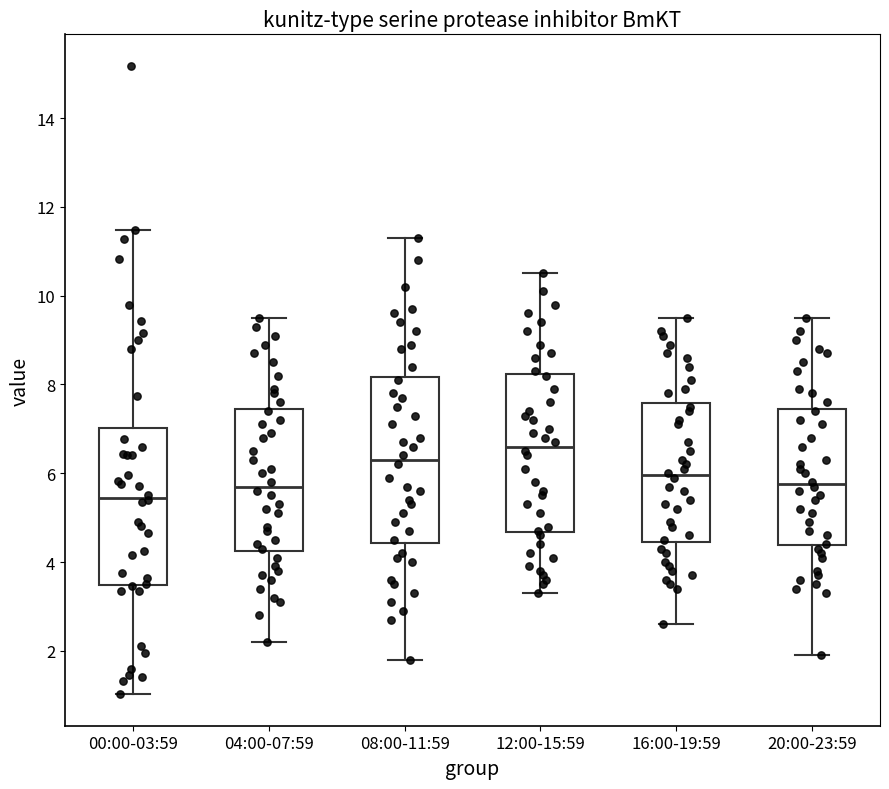

Reading left to right, transcribe this box plot: for each box, give where its median line is, the range the box spans, and where its two whiskers end, as read against the y-axis. The values are not printed on the chart, so give them approximately, as read against the axis.

00:00-03:59: median 5.4, box 3.4 to 7.0, whiskers 1.0 to 11.4
04:00-07:59: median 5.8, box 4.2 to 7.4, whiskers 2.2 to 9.6
08:00-11:59: median 6.4, box 4.4 to 8.2, whiskers 1.8 to 11.4
12:00-15:59: median 6.6, box 4.6 to 8.2, whiskers 3.4 to 10.6
16:00-19:59: median 6.0, box 4.4 to 7.6, whiskers 2.6 to 9.6
20:00-23:59: median 5.8, box 4.4 to 7.4, whiskers 2.0 to 9.6